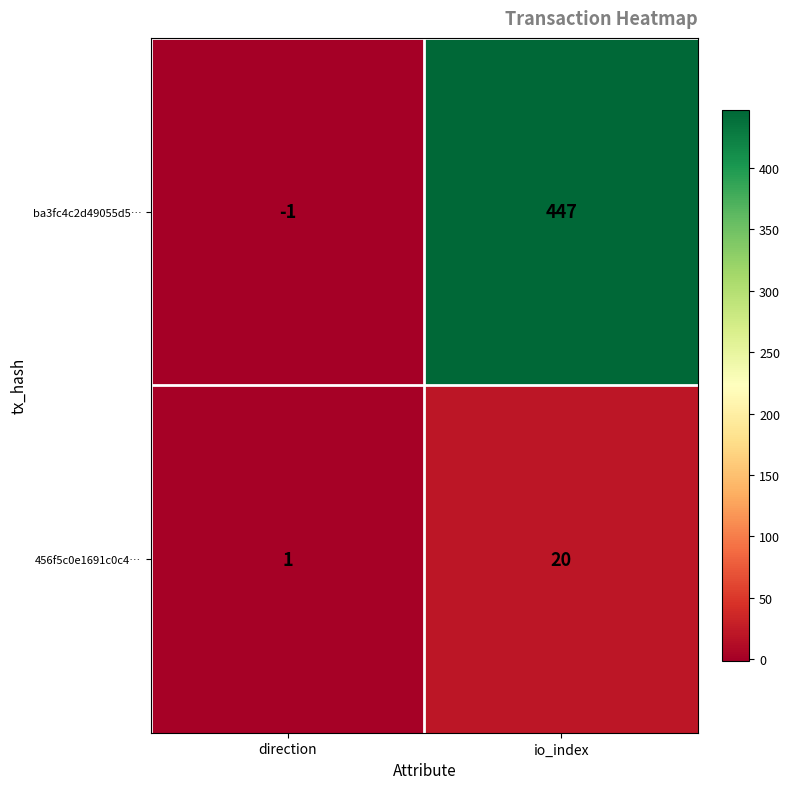

At which category does the chart reach its minimum across all series?

direction